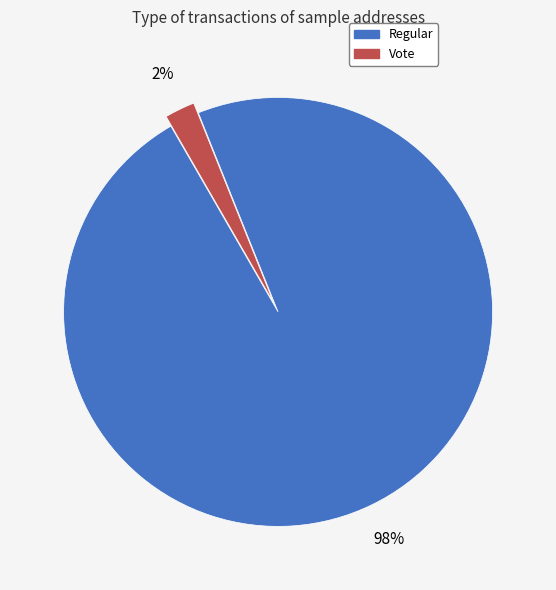

Is it true that Regular is 98% of the pie?

True